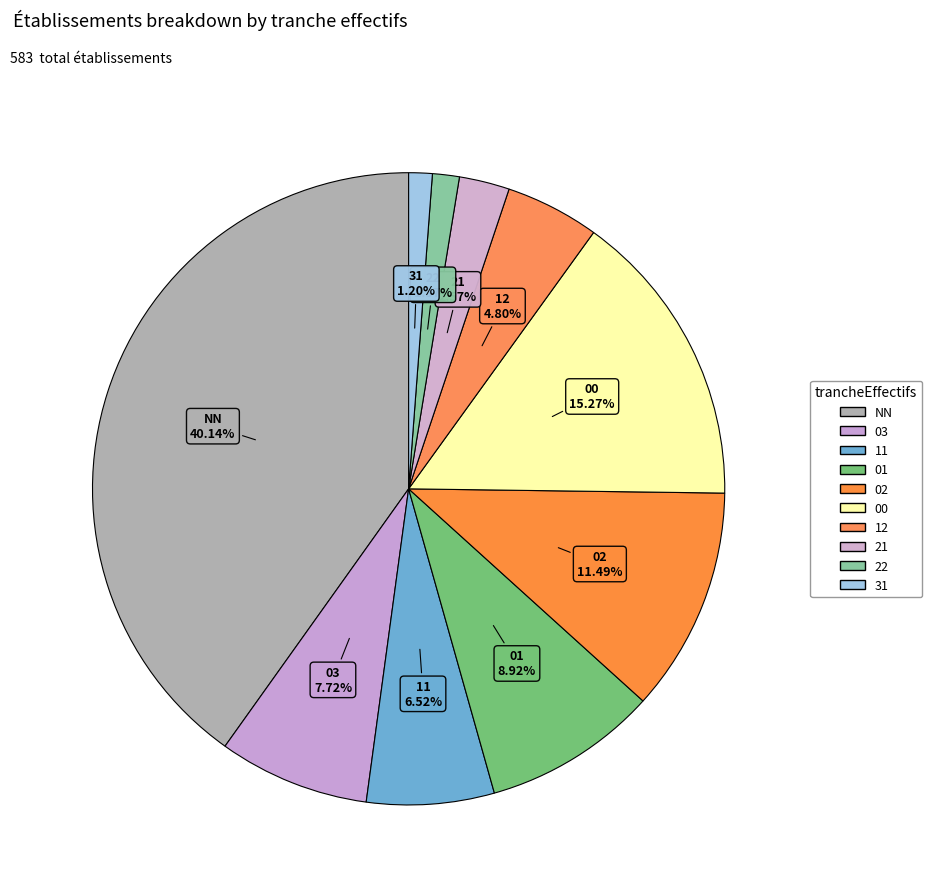

To the nearest percent, what is the difference between the 21 and 01 slice percentages?

6%